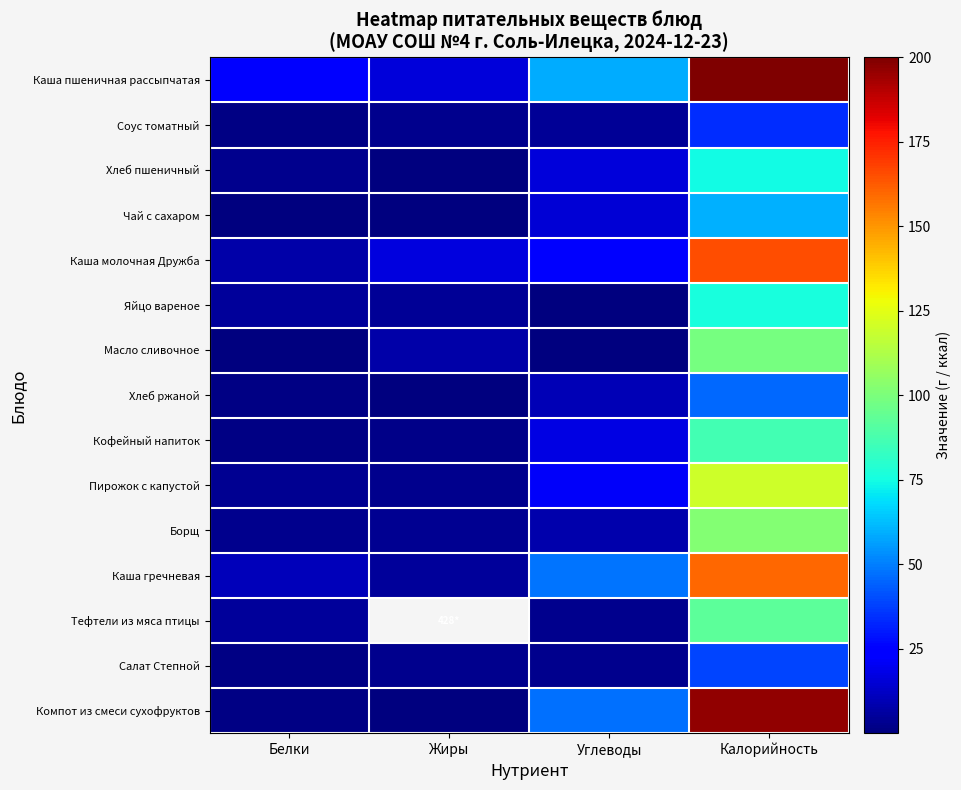

Which series has the widest spread of values?

Каша пшеничная рассыпчатая